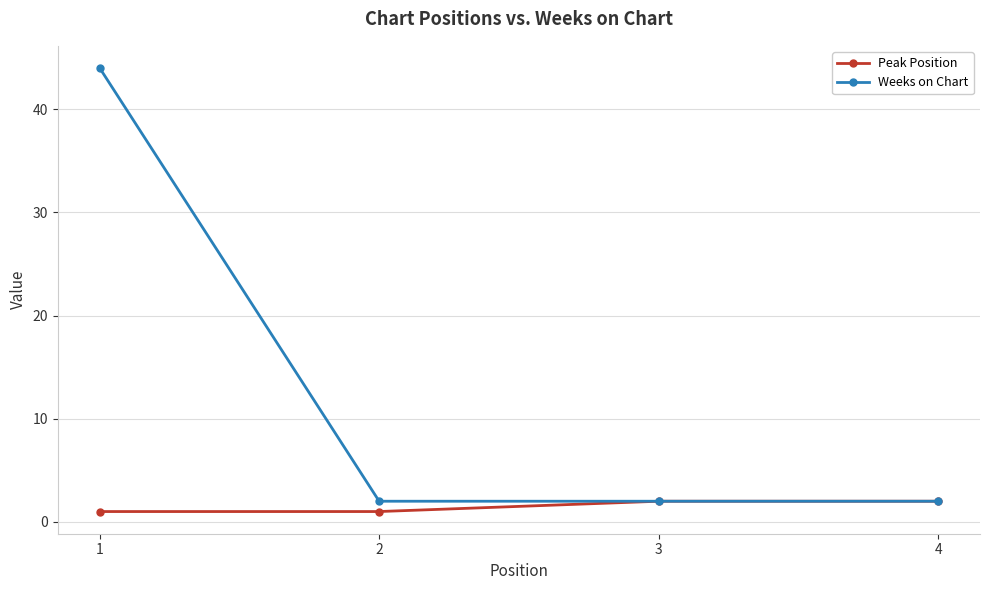

What is the value of the Peak Position point at the 4th from the left?

2